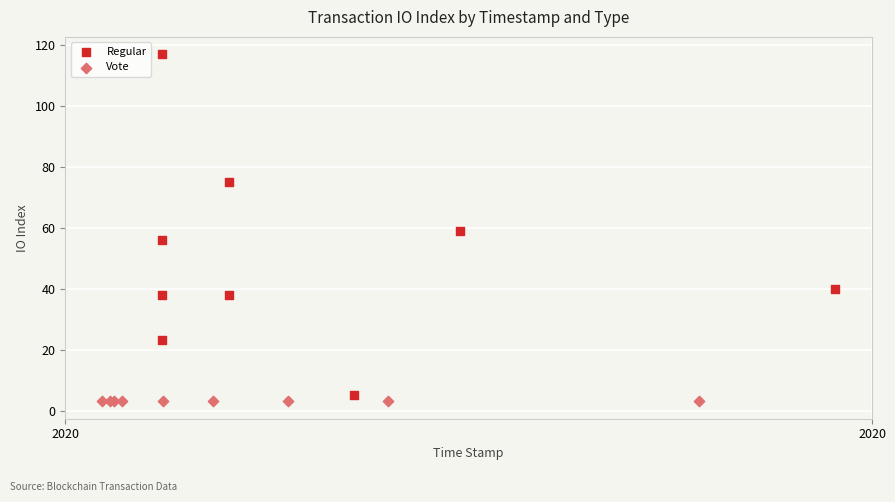

Which series reaches the maximum Y coordinate?

Regular